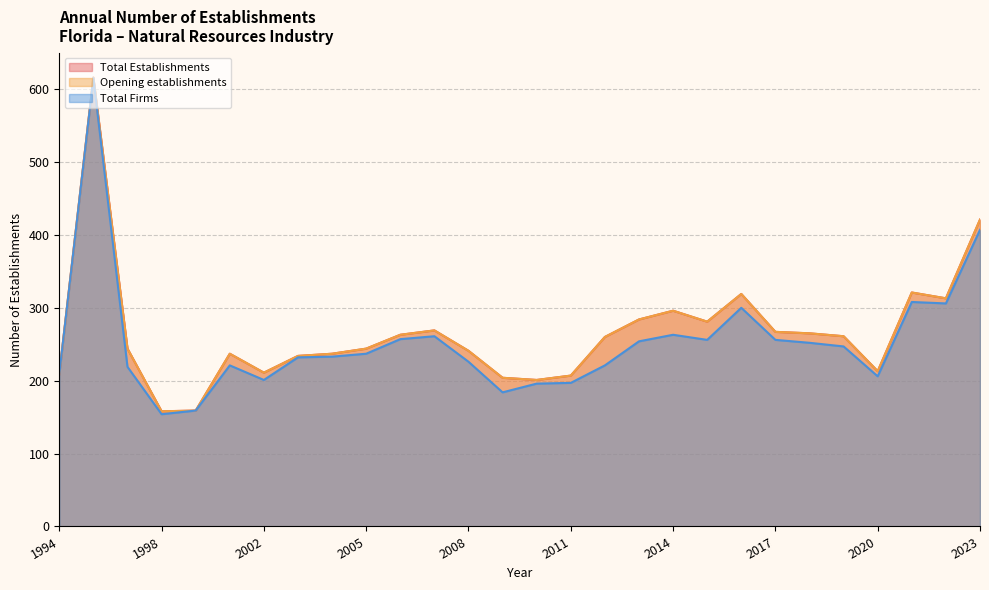

What is the sum of the Opening establishments values at 2021 and 2008?

562